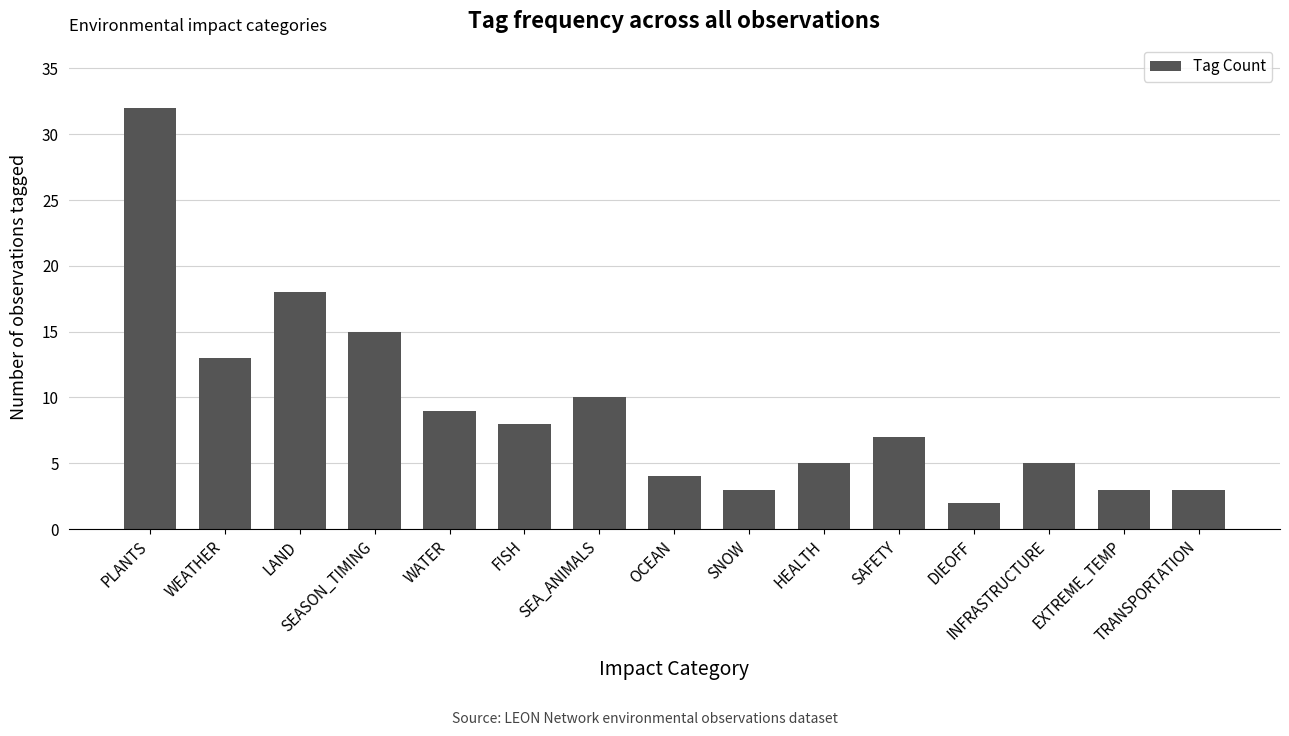

What is the change in value from OCEAN to DIEOFF?

-2